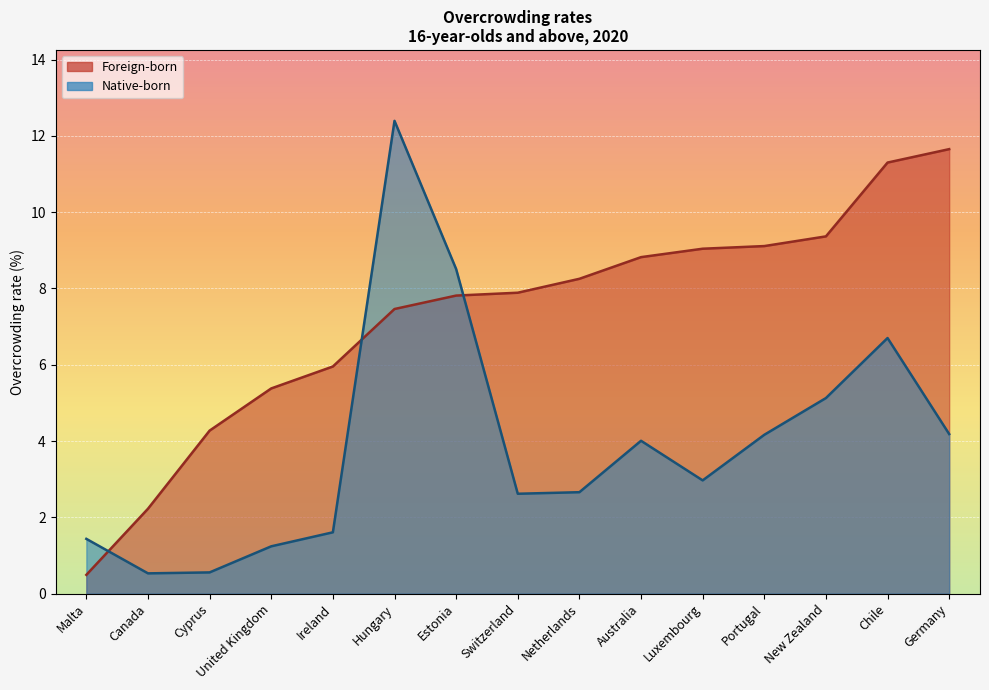

What are all the series names shown in the legend?

Foreign-born, Native-born